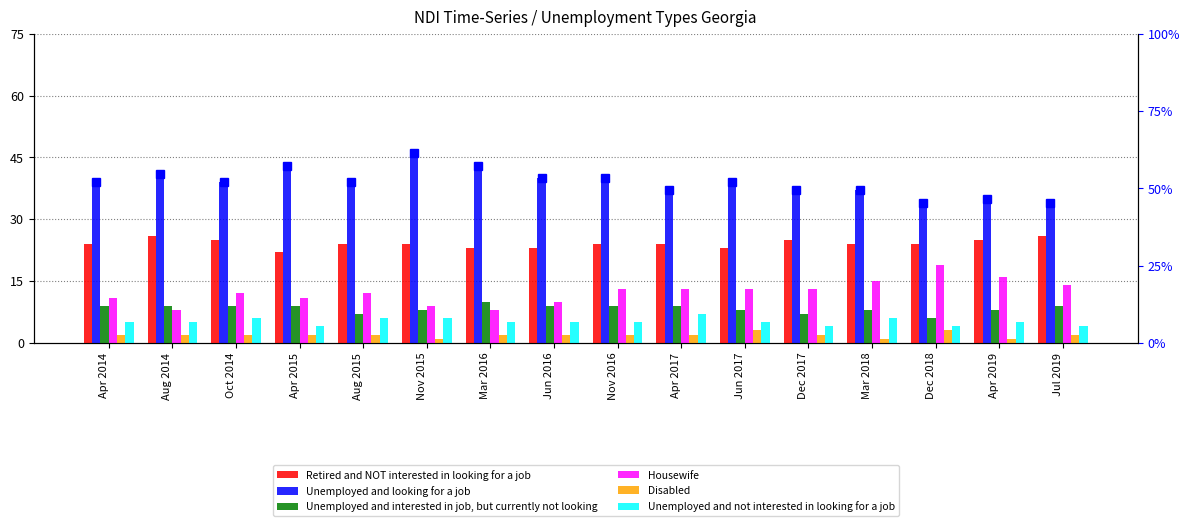

Reading right to left, list all the values displayed in this chart.

Retired and NOT interested in looking for a job: 26	25	24	24	25	23	24	24	23	23	24	24	22	25	26	24
Unemployed and looking for a job: 34	35	34	37	37	39	37	40	40	43	46	39	43	39	41	39
Unemployed and interested in job, but currently not looking: 9	8	6	8	7	8	9	9	9	10	8	7	9	9	9	9
Housewife: 14	16	19	15	13	13	13	13	10	8	9	12	11	12	8	11
Disabled: 2	1	3	1	2	3	2	2	2	2	1	2	2	2	2	2
Unemployed and not interested in looking for a job: 4	5	4	6	4	5	7	5	5	5	6	6	4	6	5	5